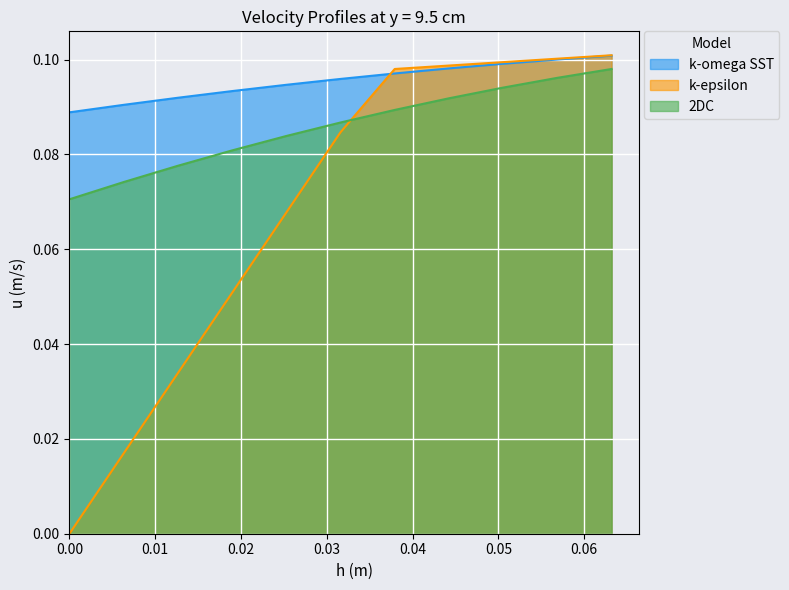

Reading left to right, list all the values displayed in this chart.

k-omega SST: 0.1	0.1	0.1	0.1	0.1	0.1	0.1	0.1	0.1	0.1	0.1
k-epsilon: 0.0	0.0	0.0	0.1	0.1	0.1	0.1	0.1	0.1	0.1	0.1
2DC: 0.1	0.1	0.1	0.1	0.1	0.1	0.1	0.1	0.1	0.1	0.1